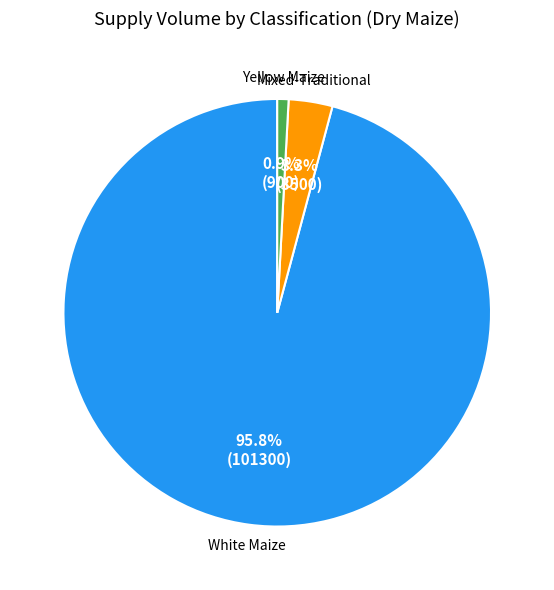

Is there a majority slice in this chart?

Yes